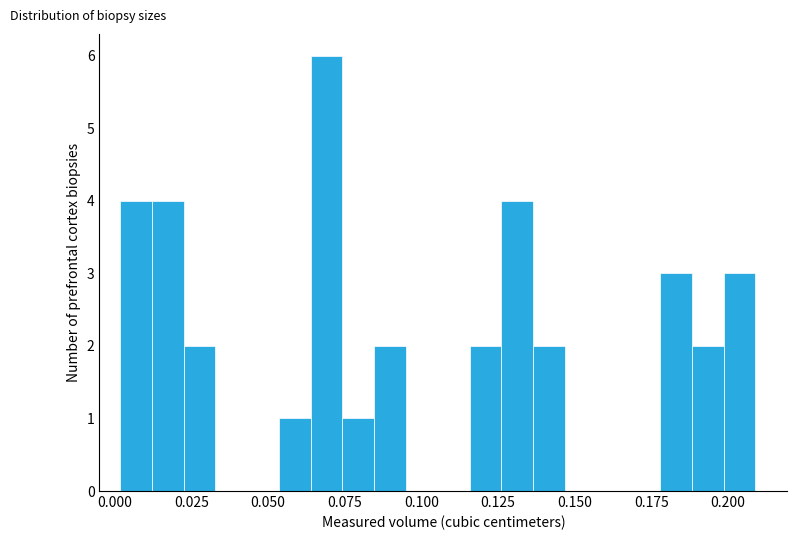

Read against the x-axis, roughly where is the centre of the tallest bar?

0.070